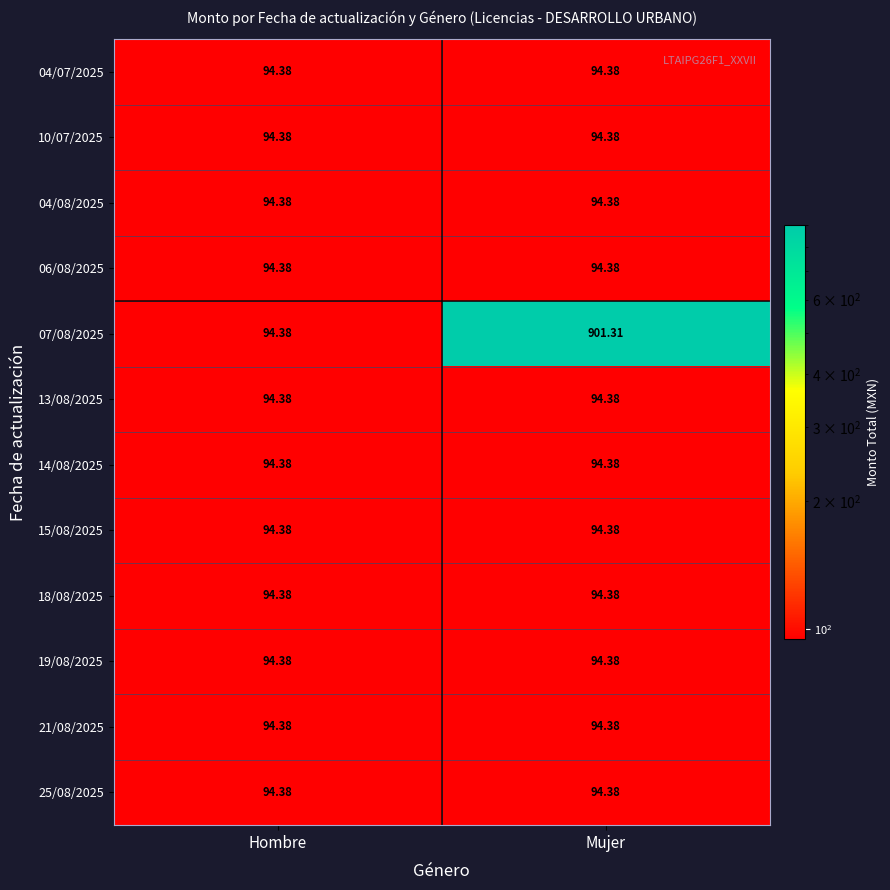

At which label is 07/08/2025 closest to 497?

Hombre